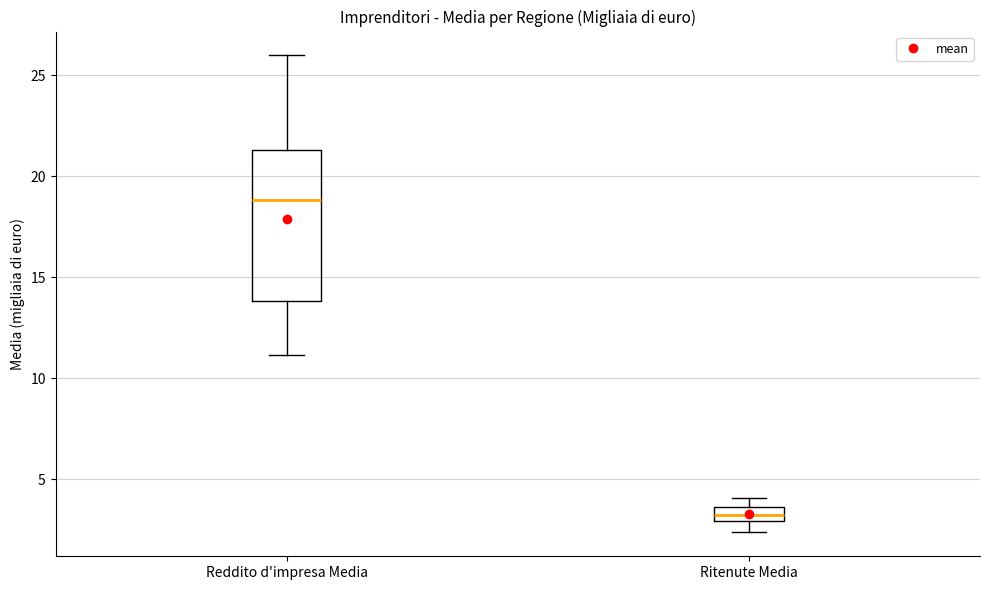

Which box is the tallest, from its lower edge to its upper edge?

Reddito d'impresa Media